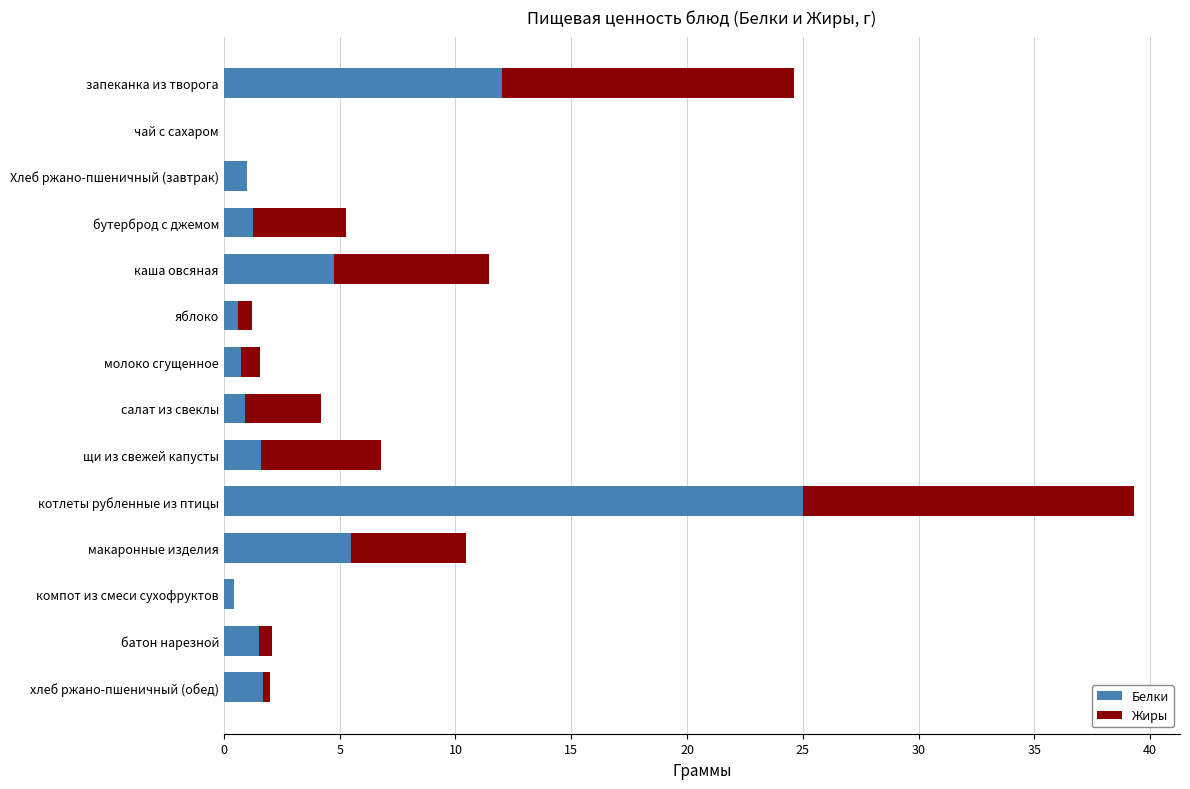

What is the sum of all Белки values?

57.0